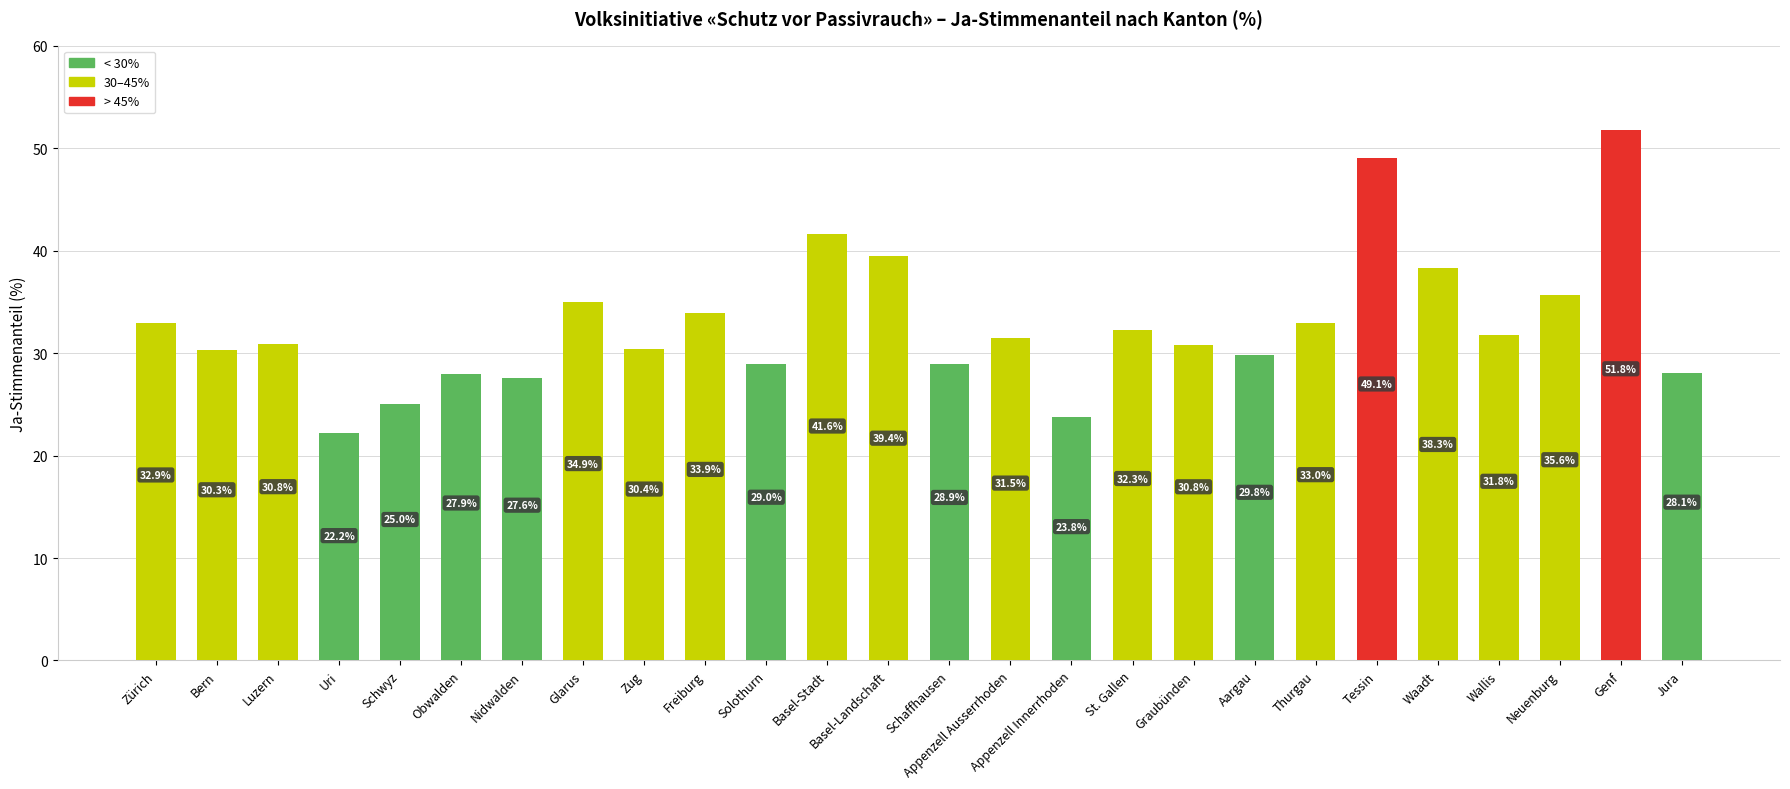

What is the change in value from Tessin to Genf?

+2.7